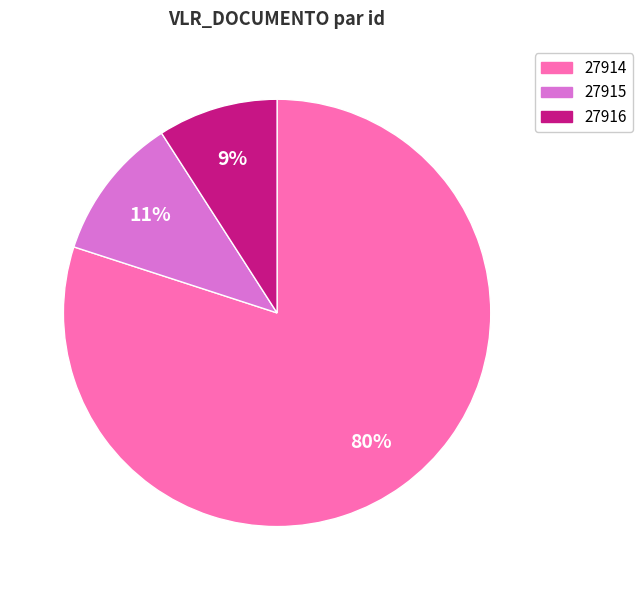

Is the sum of 27914 and 27915 greater than half?

Yes